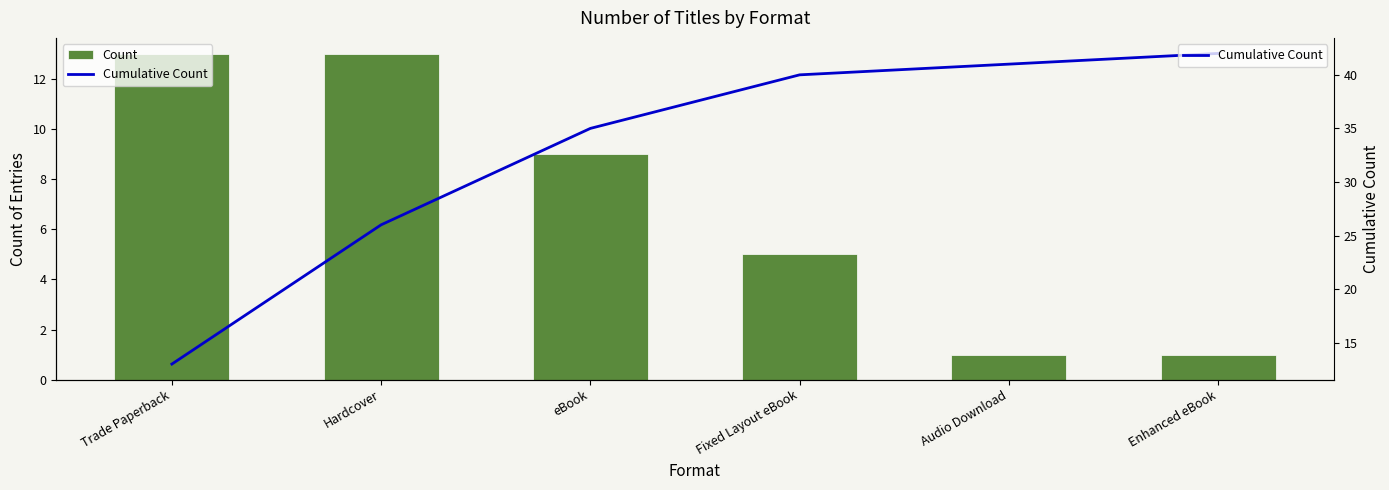

Which has a higher value, Enhanced eBook or eBook?

eBook